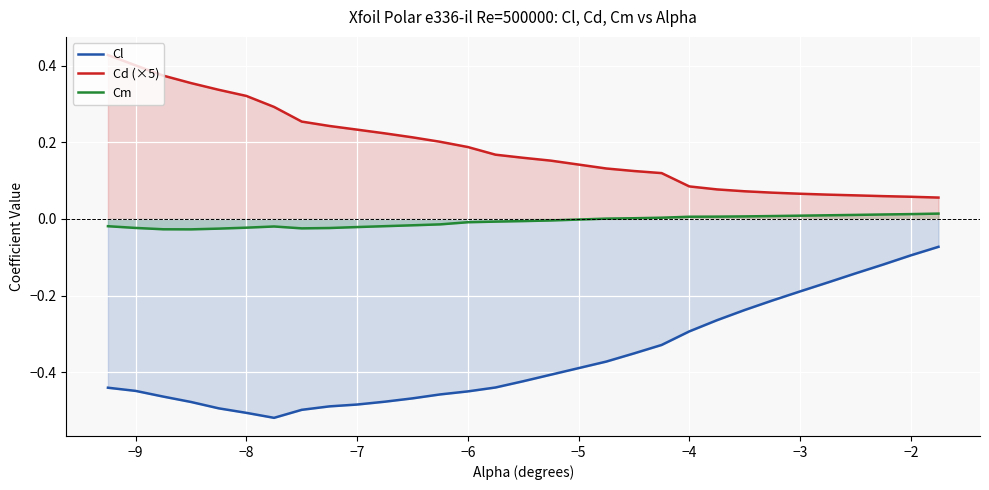

True or false: Cl and Cd (×5) cross at least once.

False